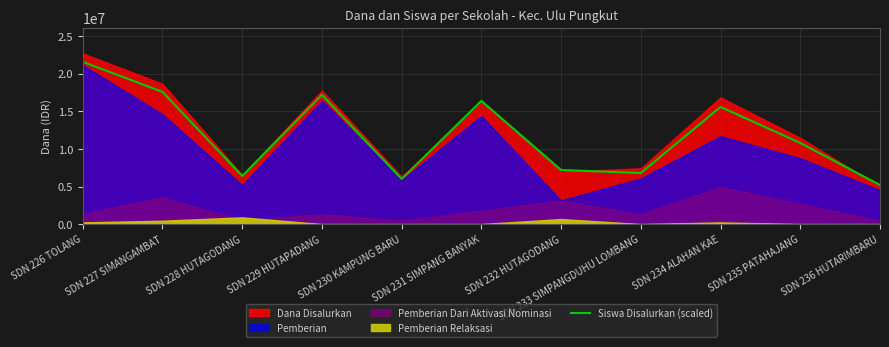

Between SDN 227 SIMANGAMBAT and SDN 229 HUTAPADANG, which is larger?

SDN 227 SIMANGAMBAT